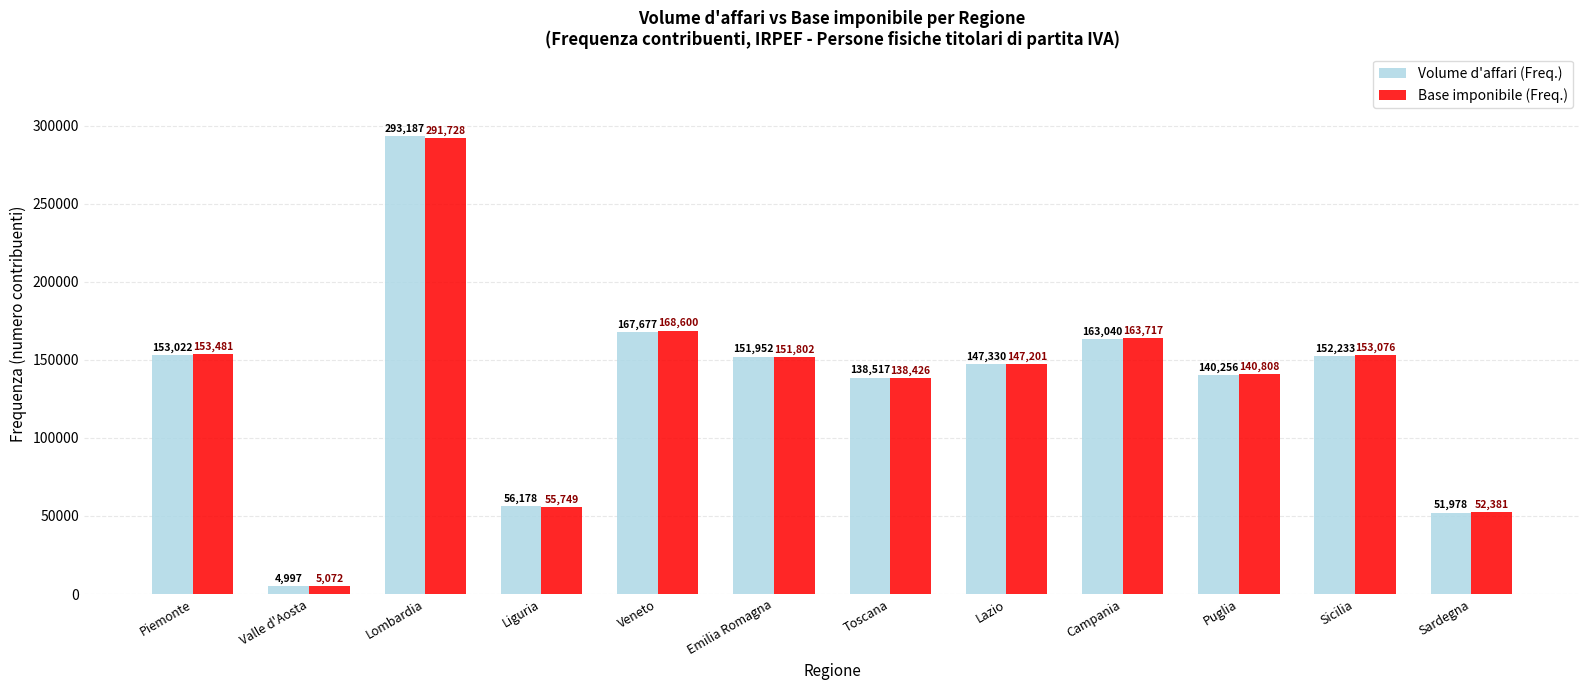

At Lombardia, list the series in order from smallest to largest.

Base imponibile (Freq.), Volume d'affari (Freq.)